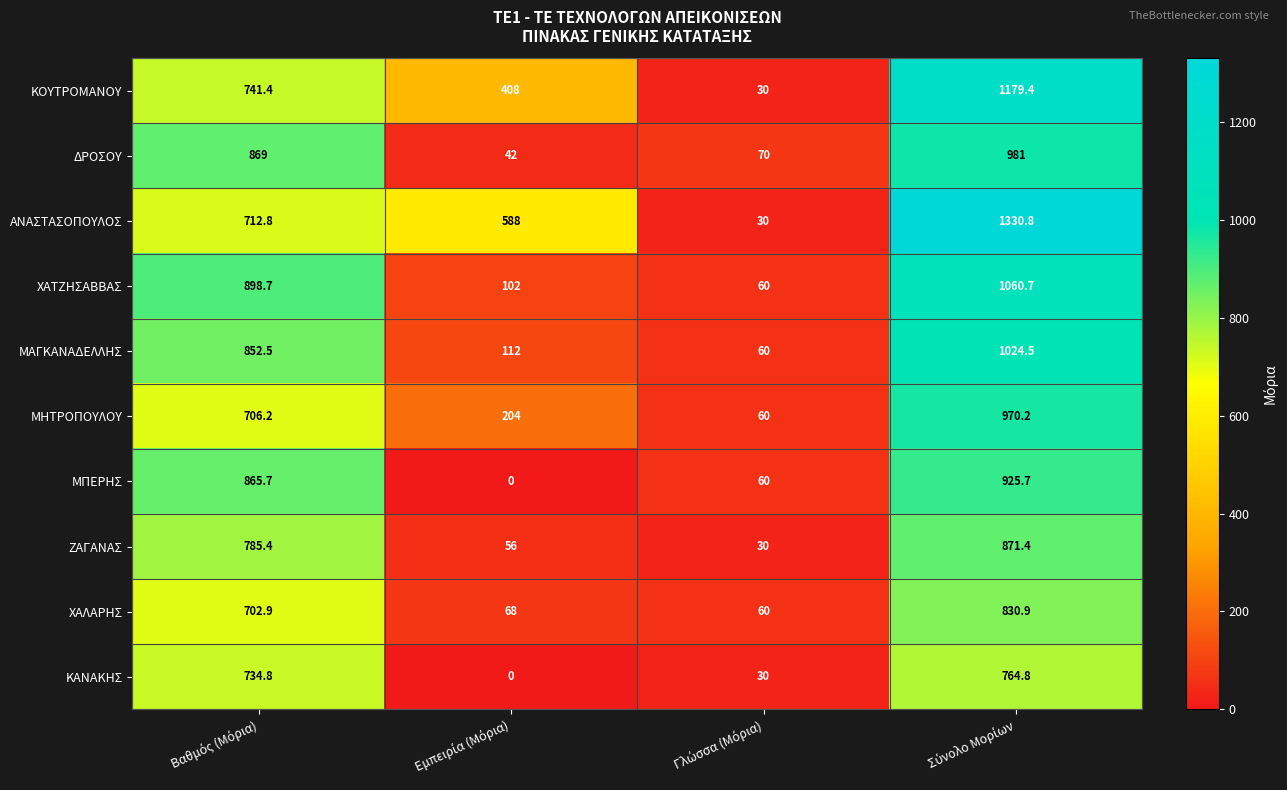

Which series has the largest range (max minus min)?

ΑΝΑΣΤΑΣΟΠΟΥΛΟΣ